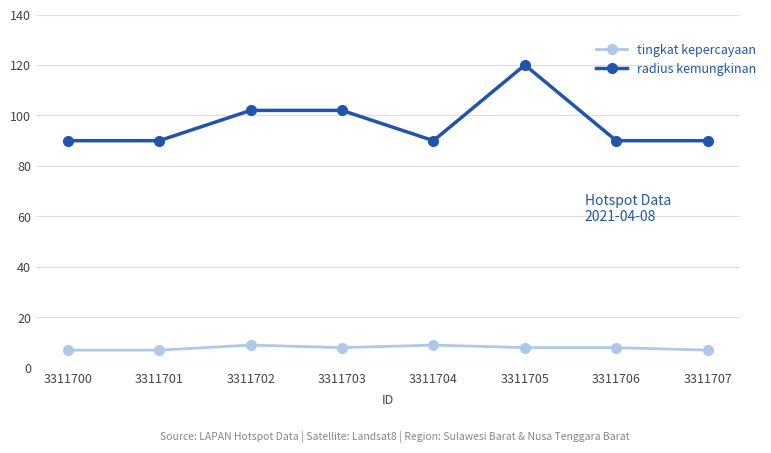

Read the tingkat kepercayaan value at 3311704.

9